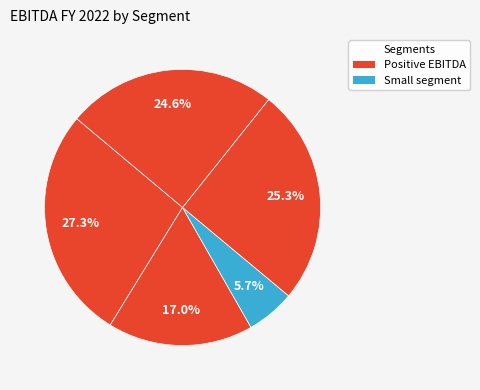

Count the number of slices in the pie.

5